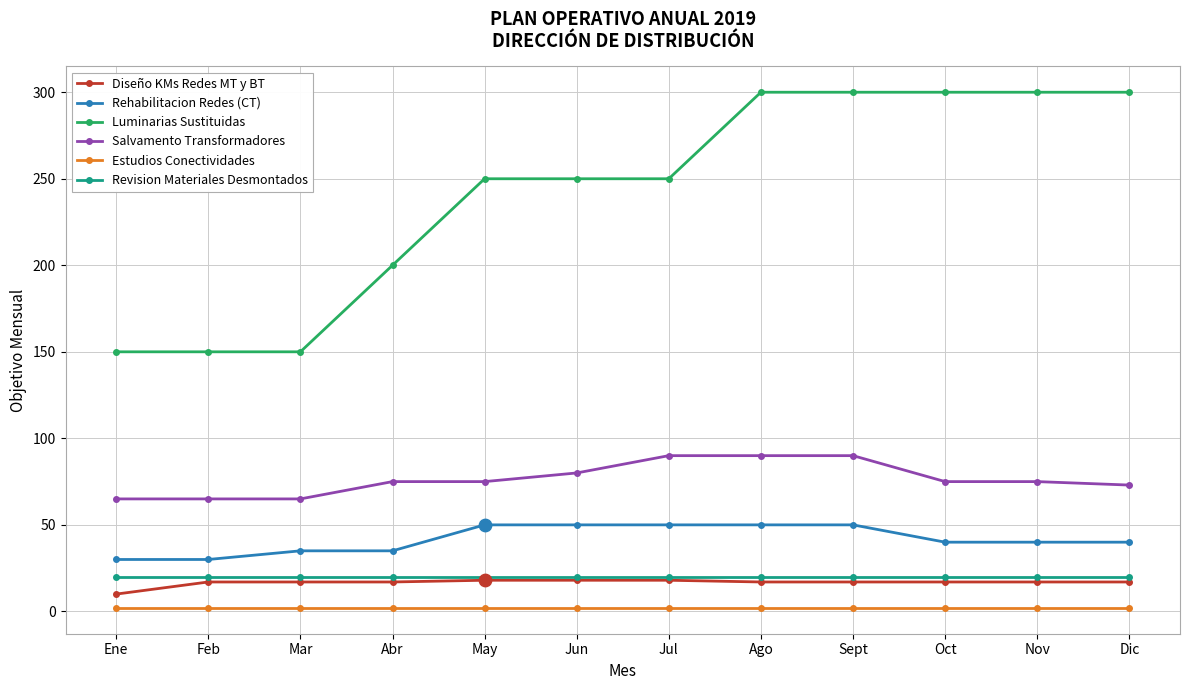

What is the total value across all series at Oct?

454